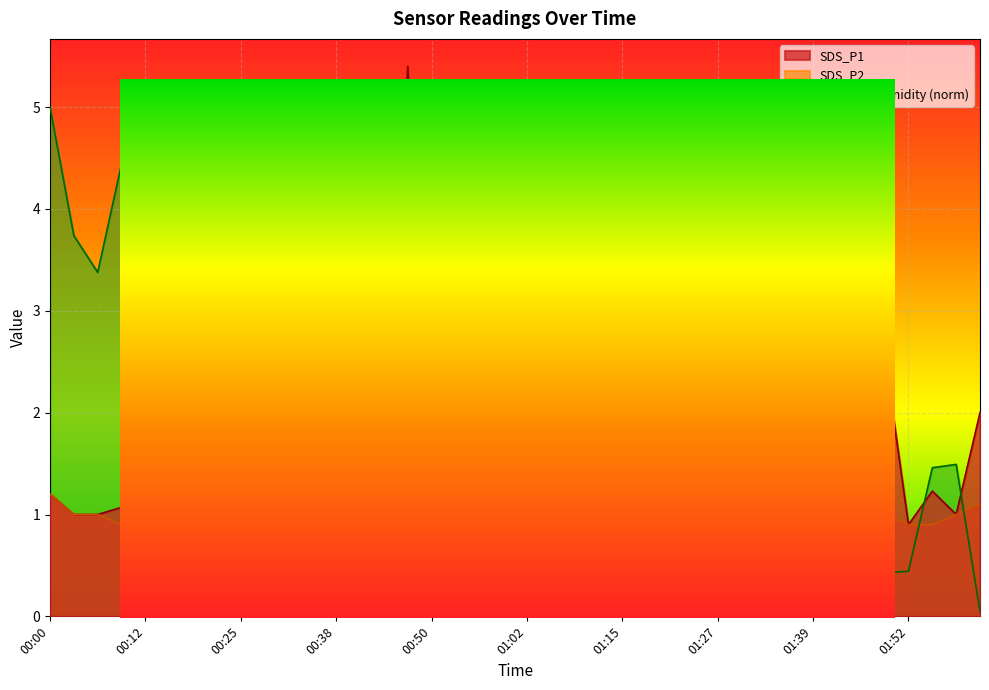

At which label does SDS_P2 reach its minimum?

01:15